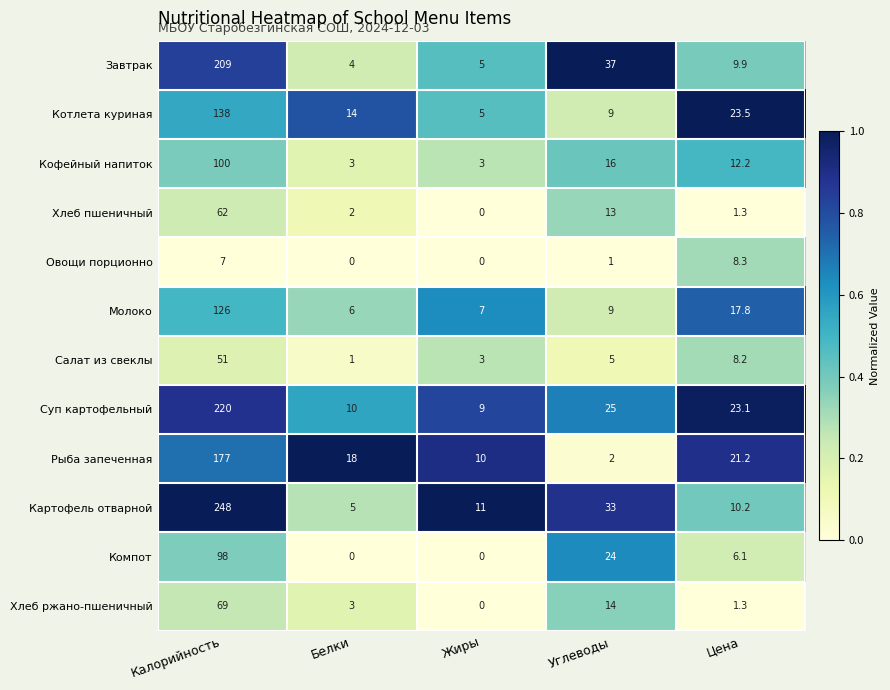

What is the maximum value shown in the chart?

248.0